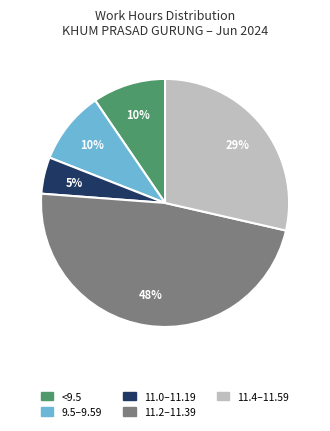

What is the largest slice in the pie chart?

11.2–11.39